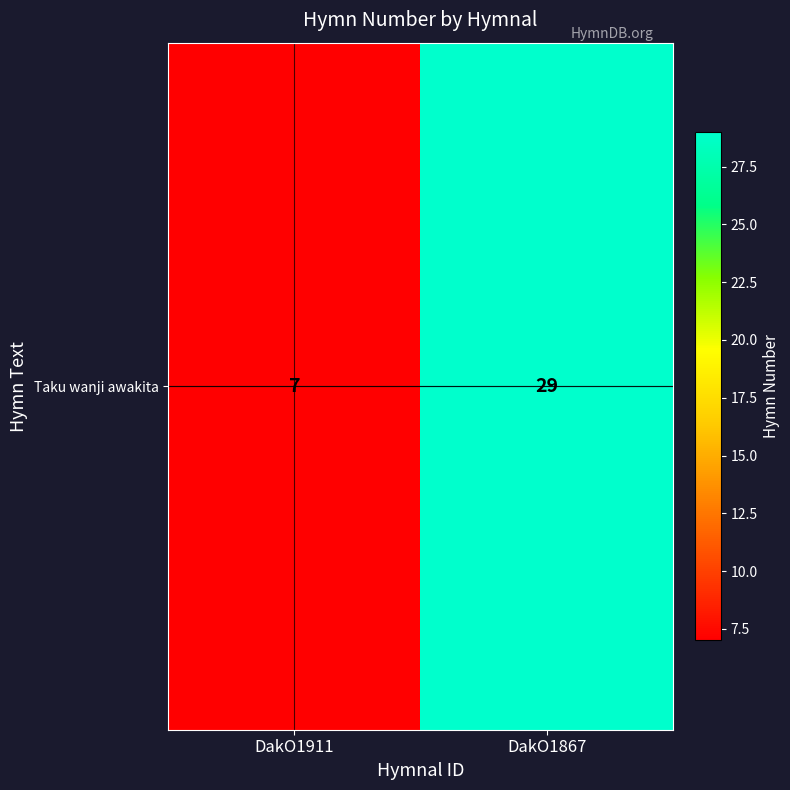

What value does the data have at DakO1911, to the nearest 10?

10